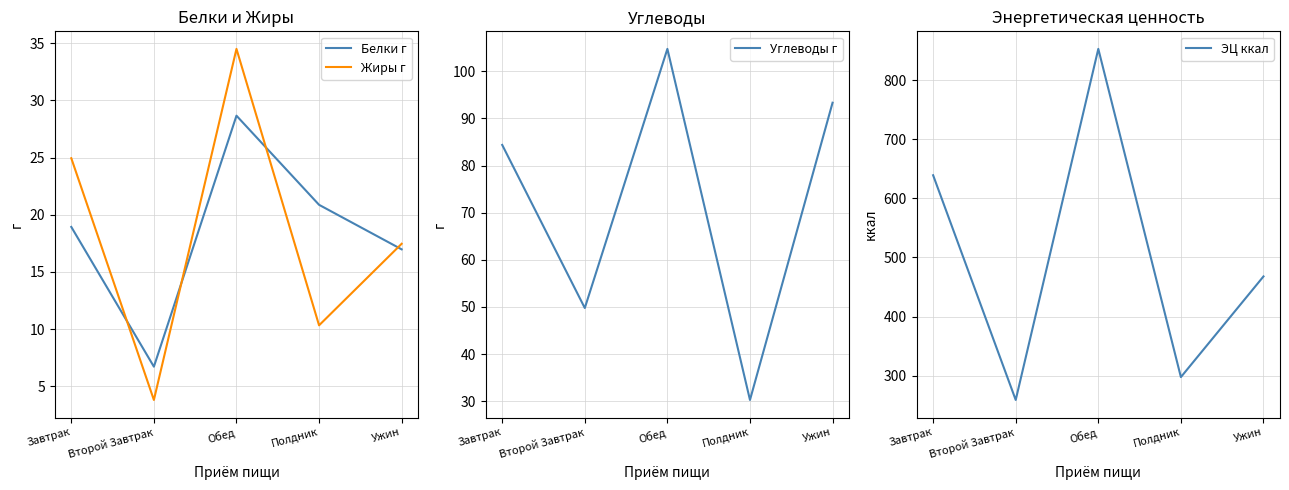

What is the label of the 5th point from the right?

Завтрак